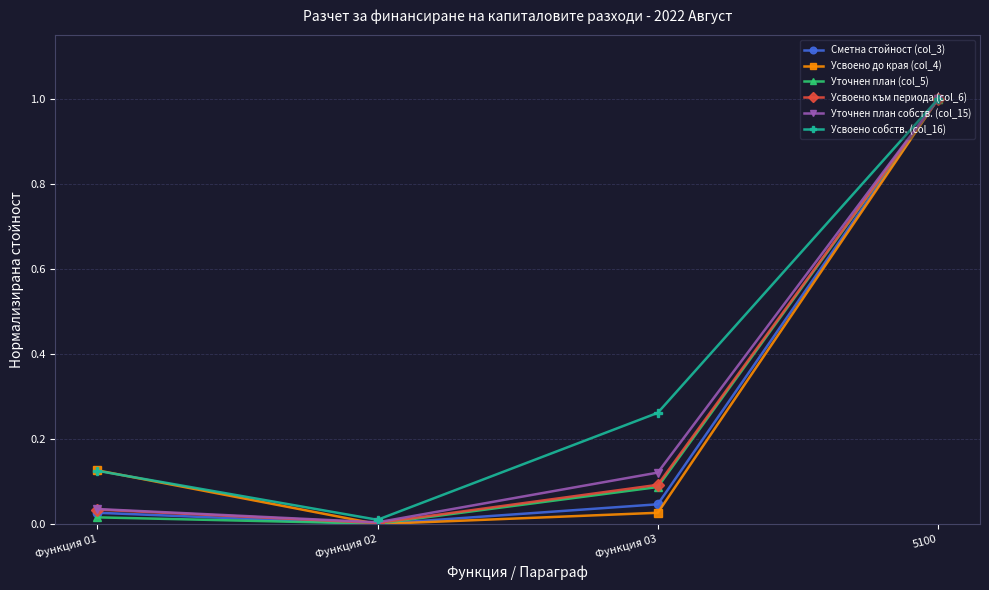

What is the approximate value of Усвоено до края (col_4) at 5100?

1.0